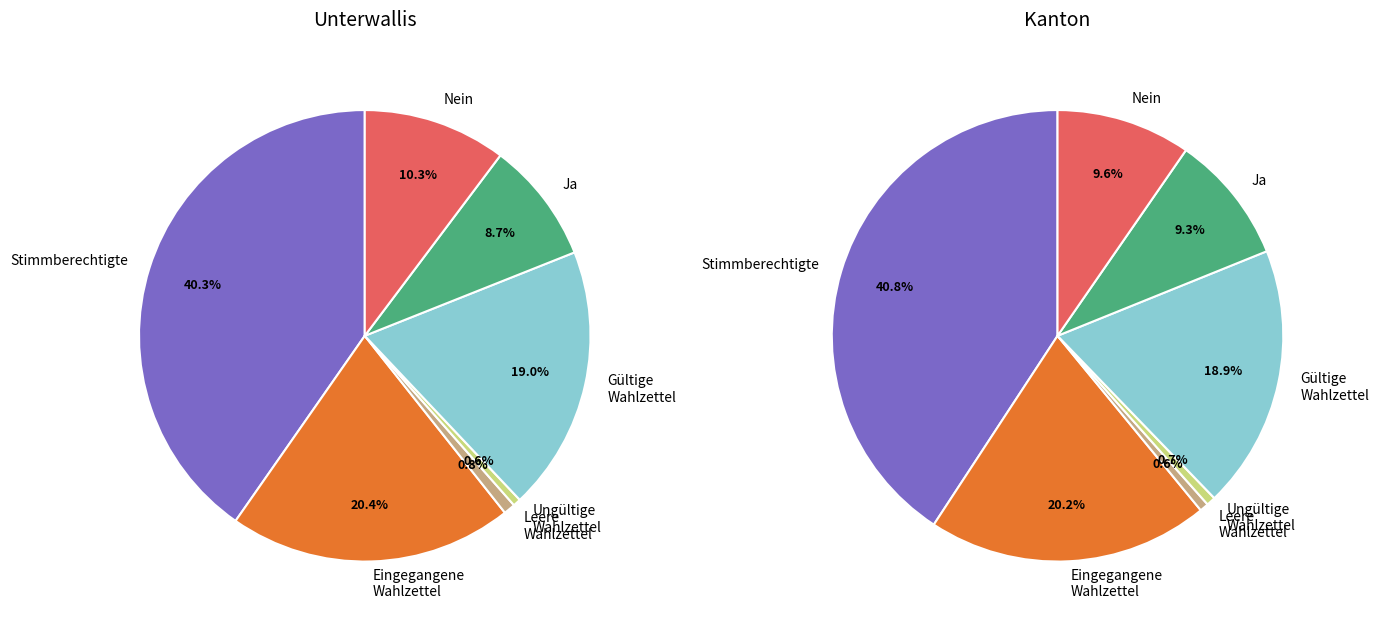

Is it true that Nein is 10% of the pie?

True